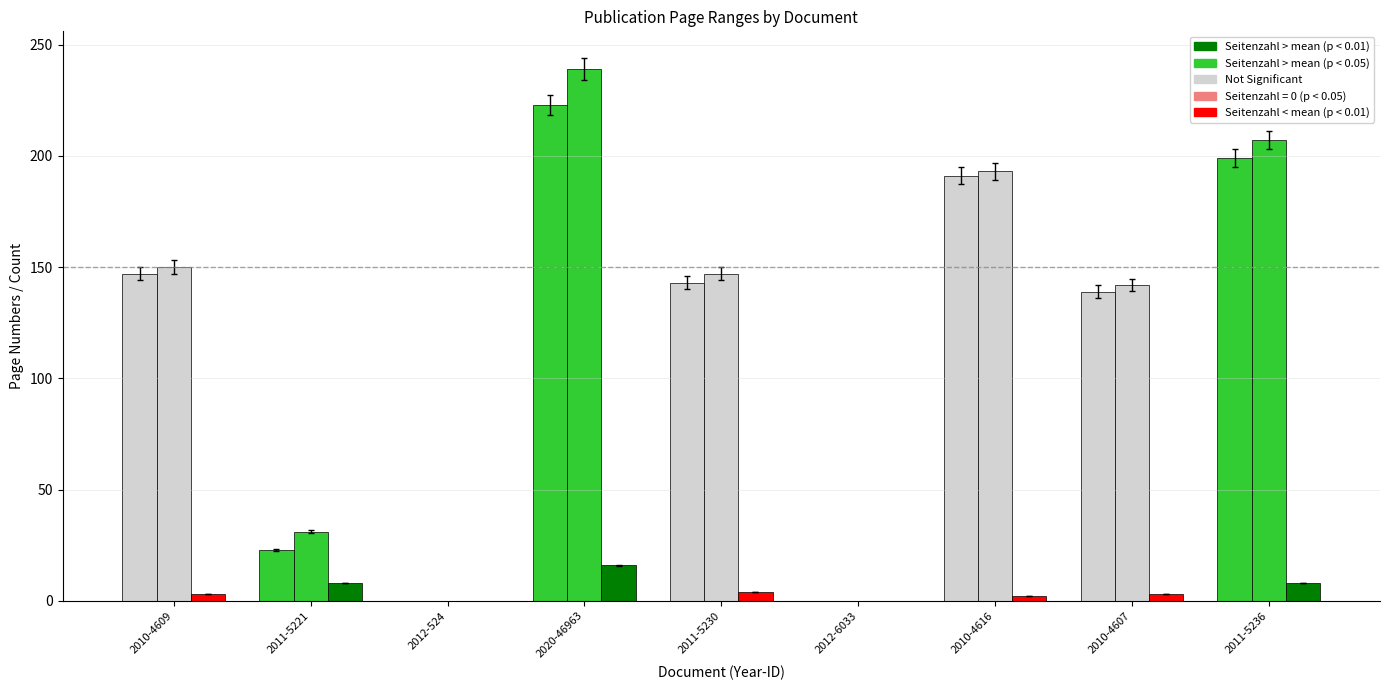

Reading left to right, what are all the values shown in this chart?

Erste Seite: 2010-4609=147	2011-5221=23	2012-524=0	2020-46963=223	2011-5230=143	2012-6033=0	2010-4616=191	2010-4607=139	2011-5236=199
Letzte Seite: 2010-4609=150	2011-5221=31	2012-524=0	2020-46963=239	2011-5230=147	2012-6033=0	2010-4616=193	2010-4607=142	2011-5236=207
Seitenzahl: 2010-4609=3	2011-5221=8	2012-524=0	2020-46963=16	2011-5230=4	2012-6033=0	2010-4616=2	2010-4607=3	2011-5236=8